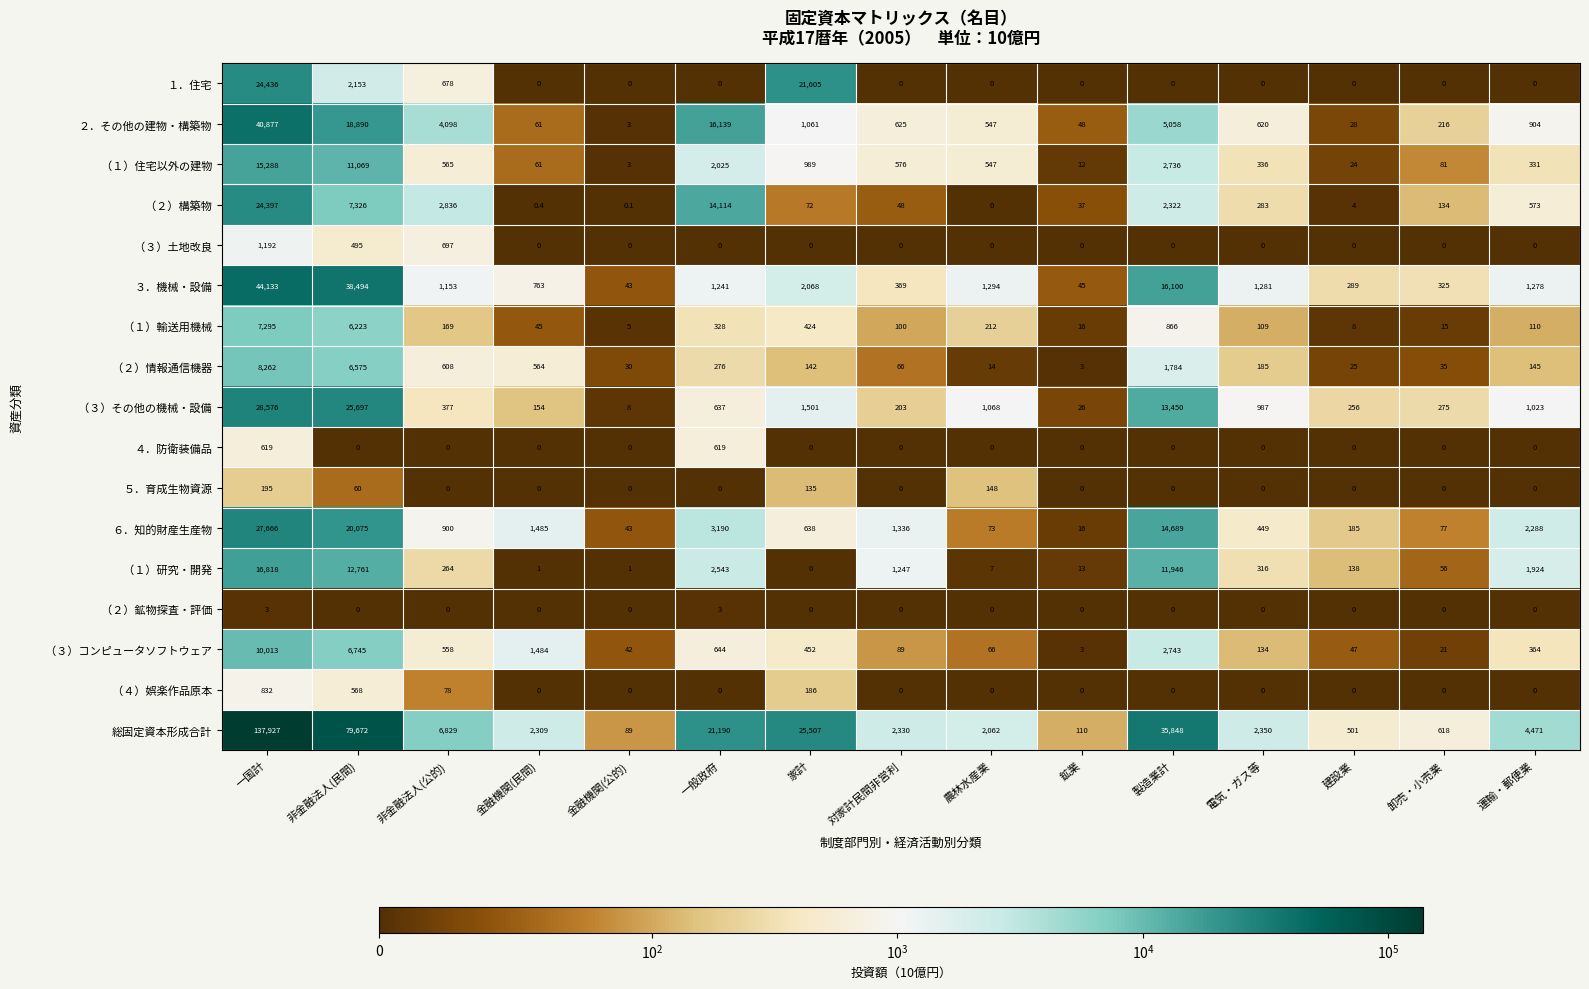

At which category is the sum across all series the highest?

一国計